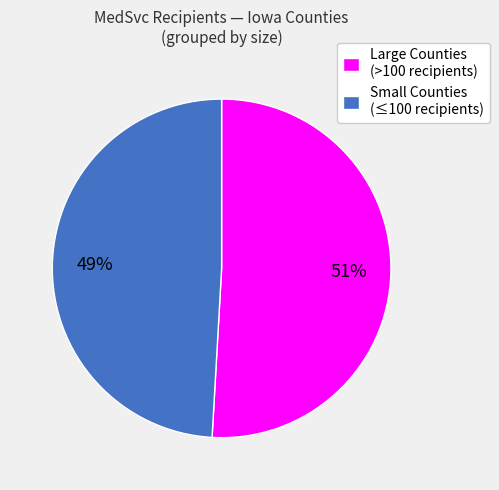

Is there a majority slice in this chart?

Yes